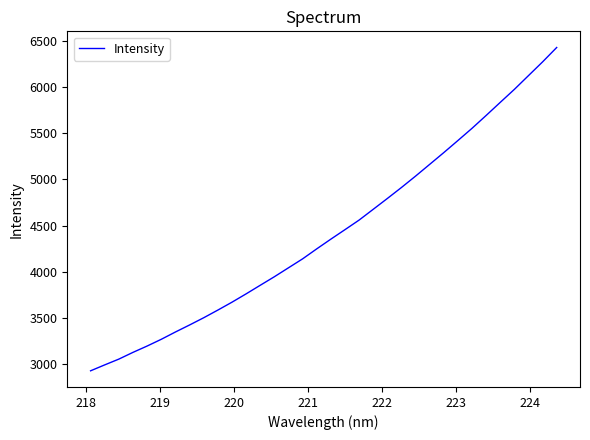

Count the number of data series in this chart.

1